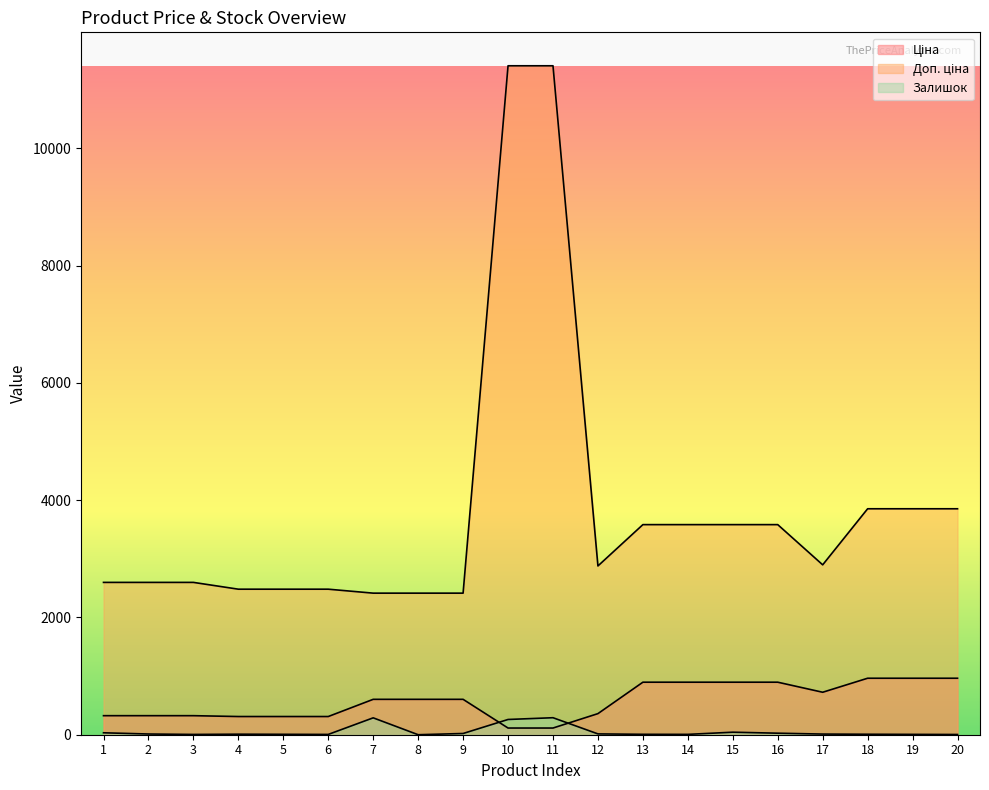

True or false: Залишок and Доп. ціна cross at least once.

False